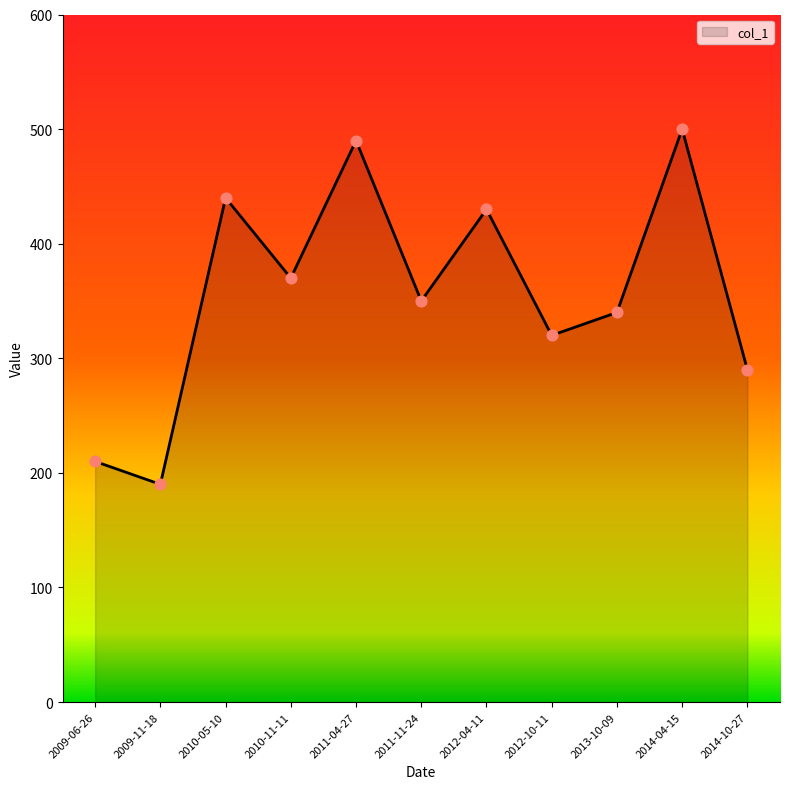

Approximately how many times larger is the value at 2012-10-11 compared to 2010-05-10?

0.7